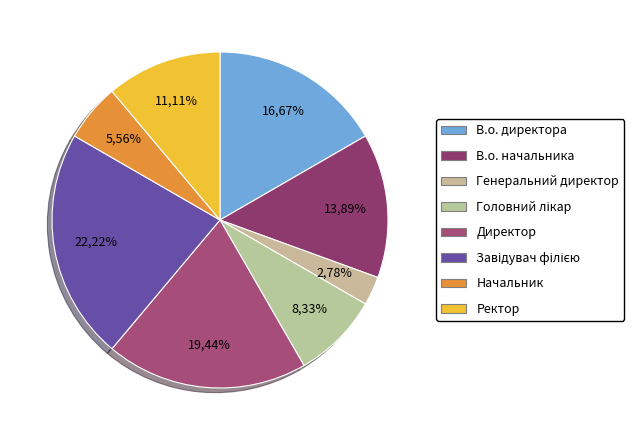

Combined, do Генеральний директор and В.о. директора account for over 50%?

No